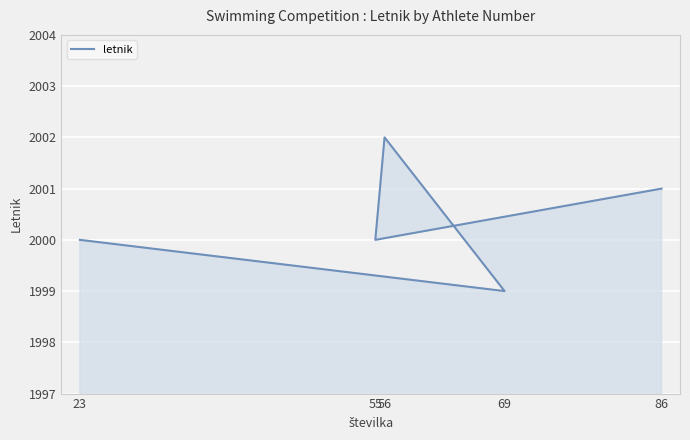

The value at 56 is 2002. True or false?

True